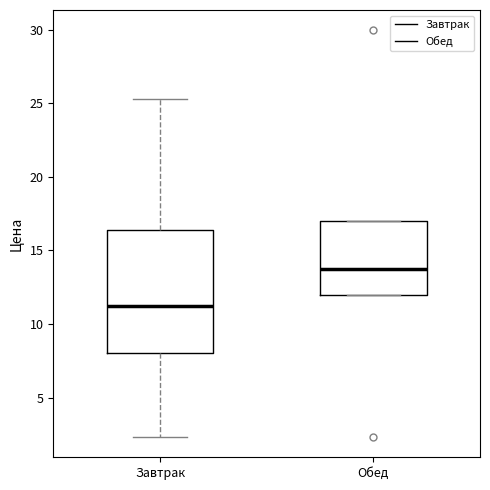

Reading left to right, transcribe this box plot: for each box, give where its median line is, the range the box spans, and where its two whiskers end, as read against the y-axis. The values are not printed on the chart, so give them approximately, as read against the axis.

Завтрак: median 11.0, box 8.0 to 16.5, whiskers 2.5 to 25.5
Обед: median 13.5, box 12.0 to 17.0, whiskers 12.0 to 17.0